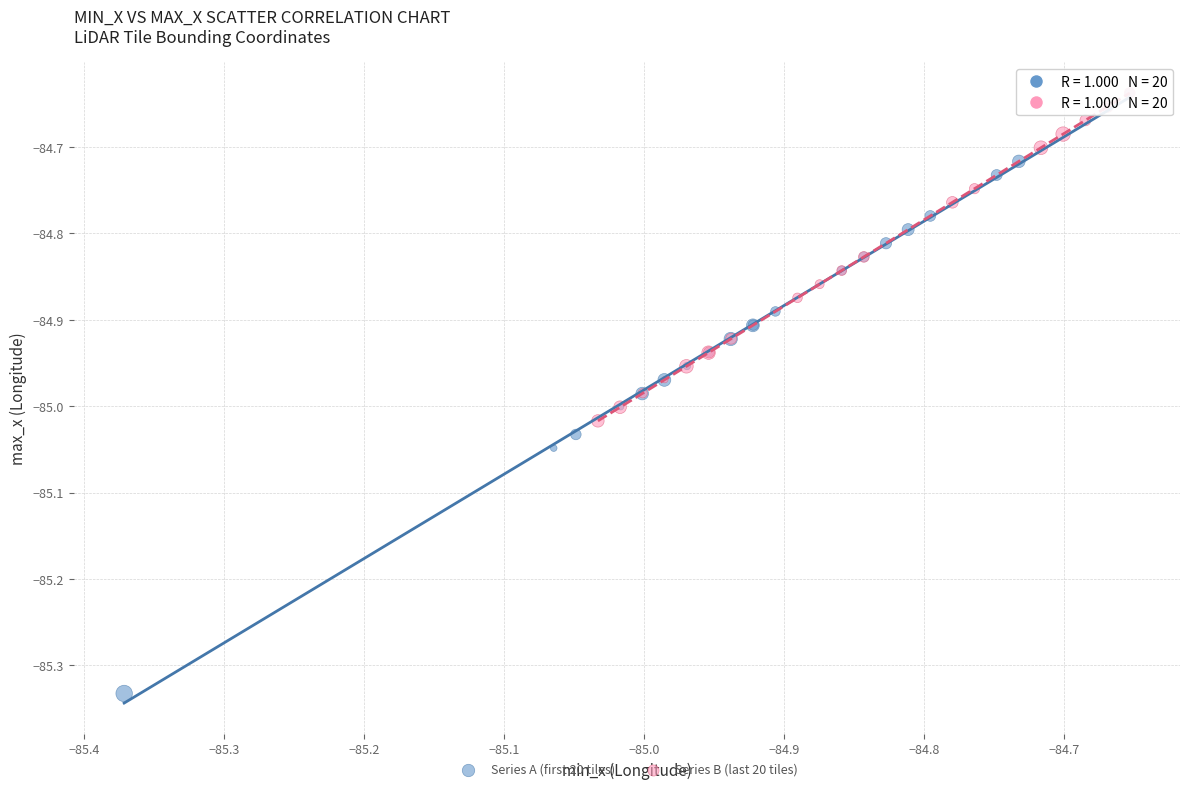

Which series has the widest spread of Y values?

Series A (first 20 tiles)